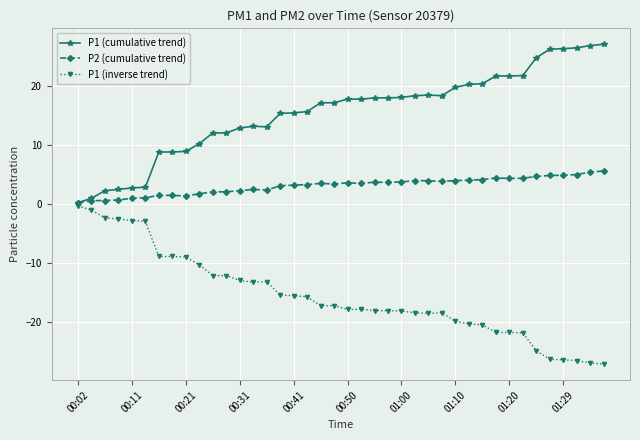

True or false: P1 (inverse trend) has more than 0 points higher than both neighbors.

True